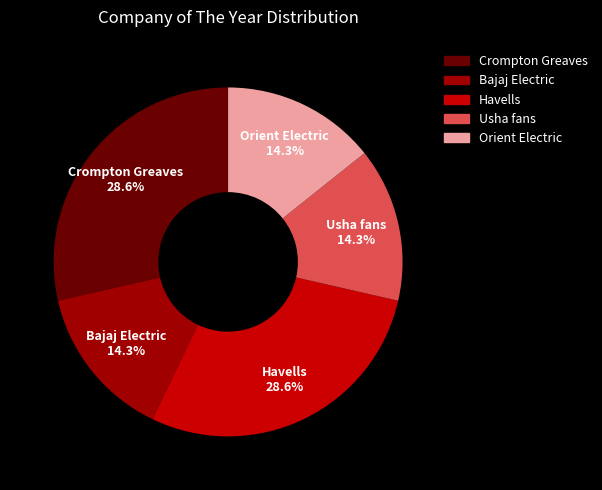

Between Crompton Greaves and Bajaj Electric, which is larger?

Crompton Greaves